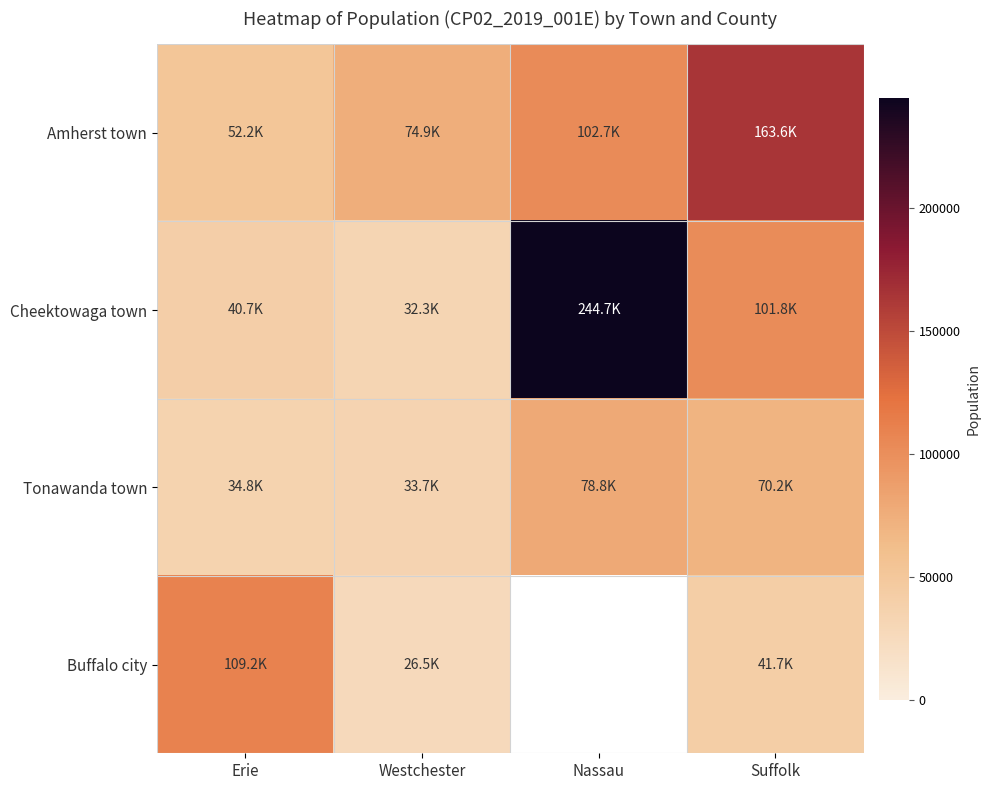

List the series in order of their peak value, highest first.

Cheektowaga town, Amherst town, Buffalo city, Tonawanda town